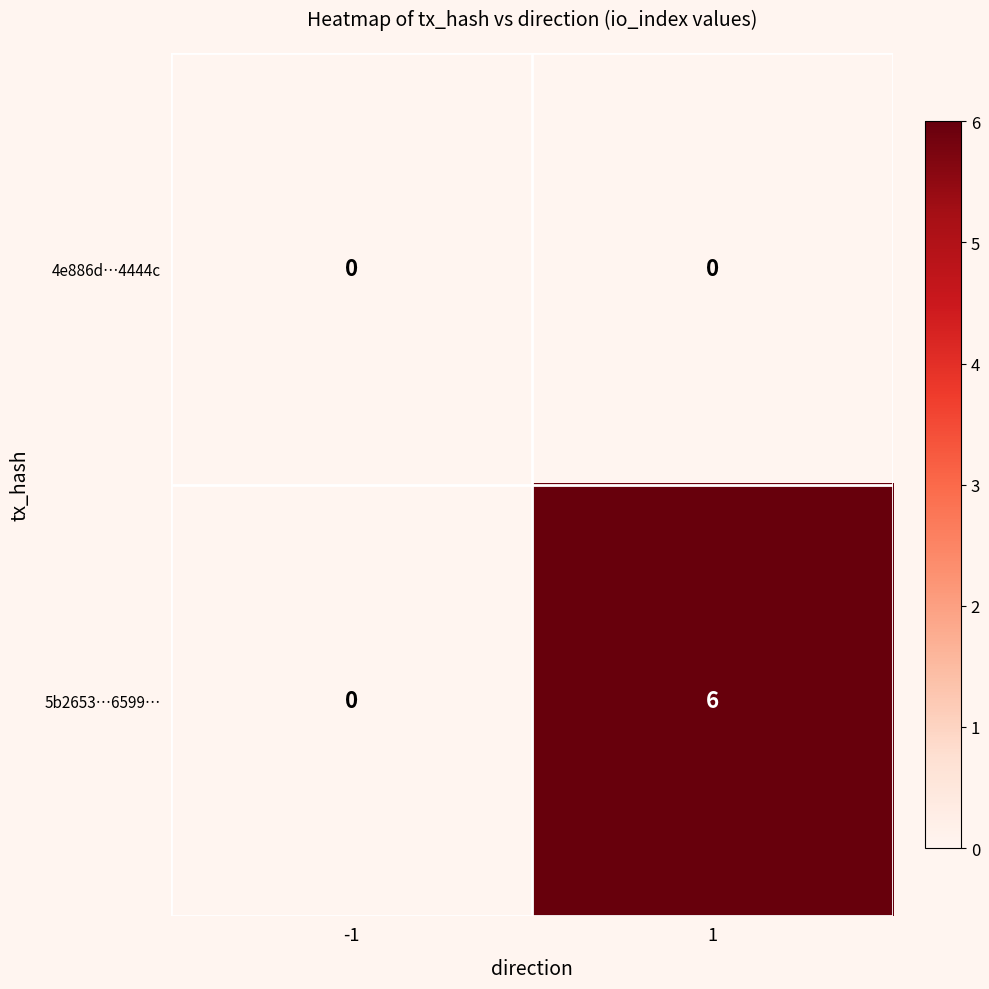

At how many categories does at least one series exceed 4?

1